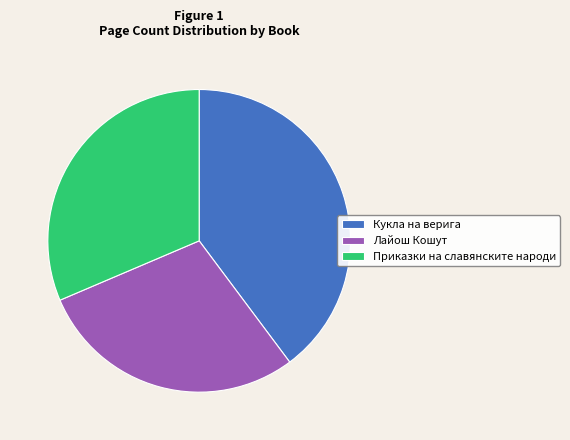

Rank the categories by value from lowest to highest.

Лайош Кошут, Приказки на славянските народи, Кукла на верига